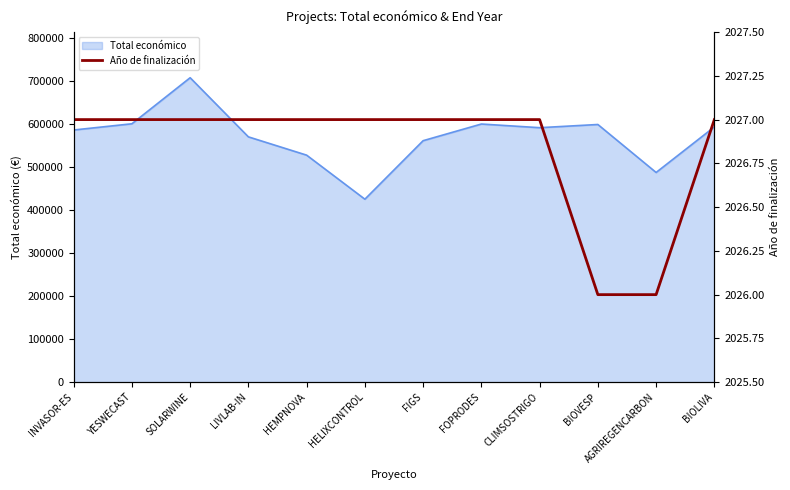

The value of Total económico at HEMPNOVA is 835839. True or false?

False